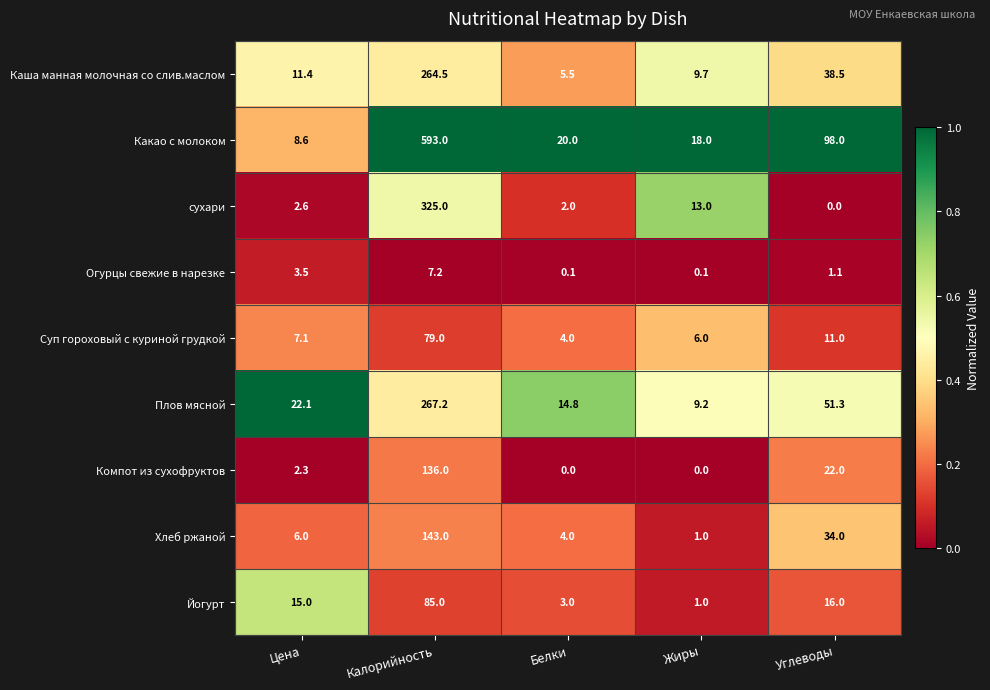

At which category is the sum across all series the highest?

Калорийность